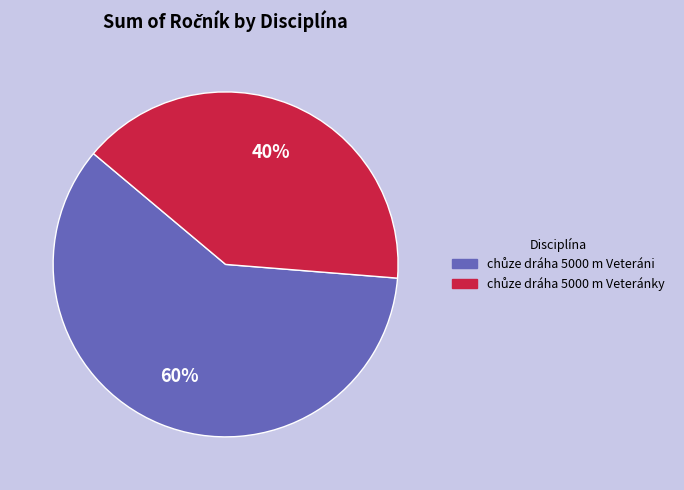

Is there any slice that represents more than half of the pie?

Yes